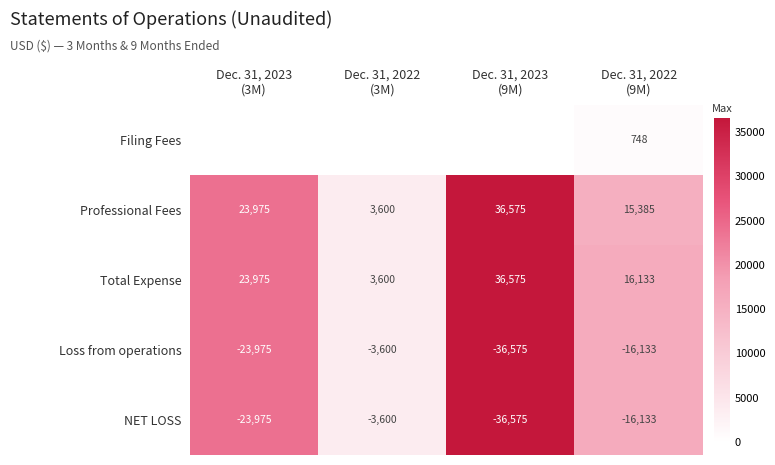

Where does the Professional Fees series first go above 23975?

Dec. 31, 2023 (9M)